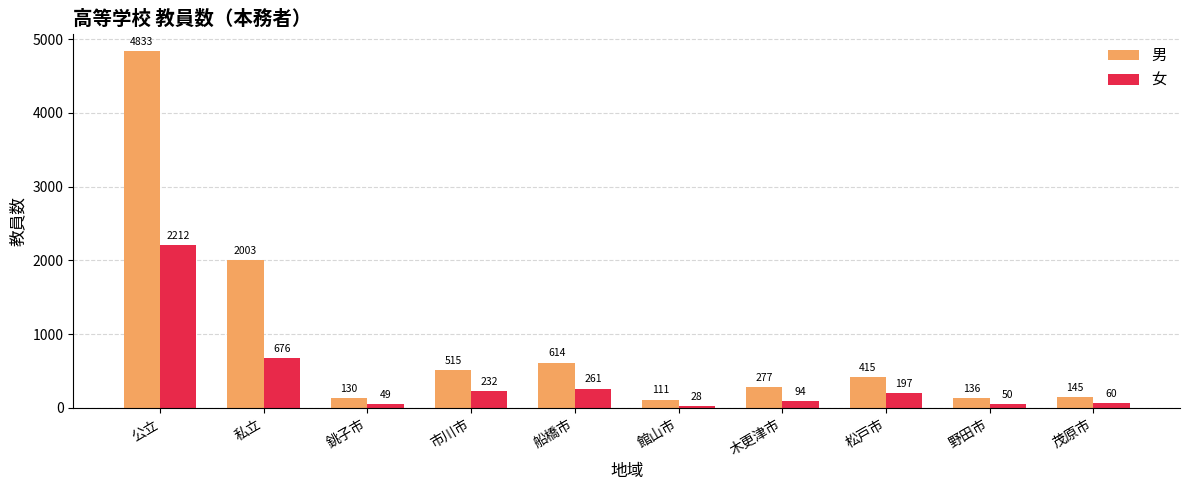

What is the spread (max minus min) of values at 館山市?

83